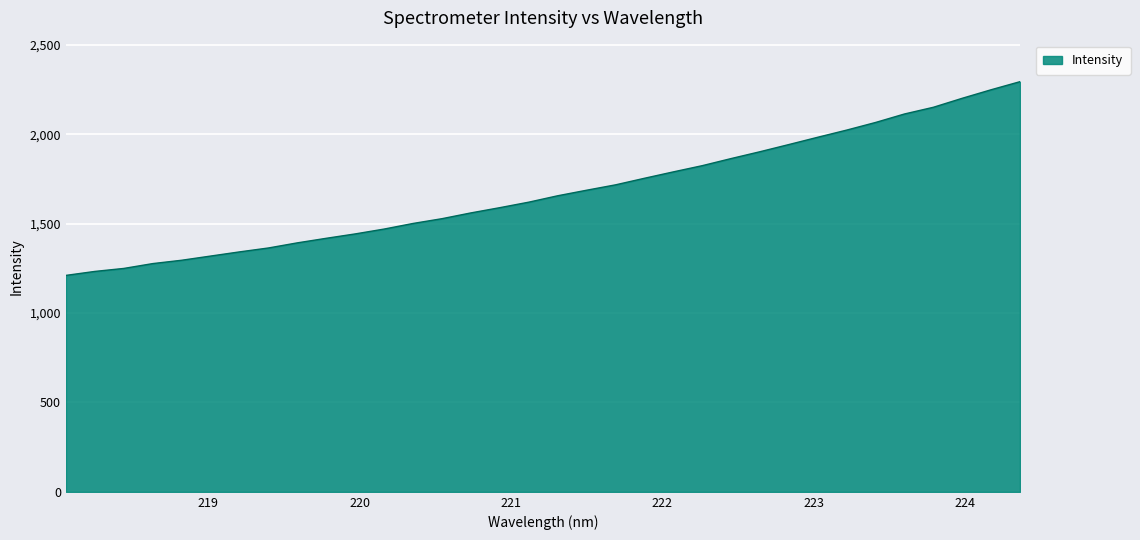

How many lines are shown in the chart?

1